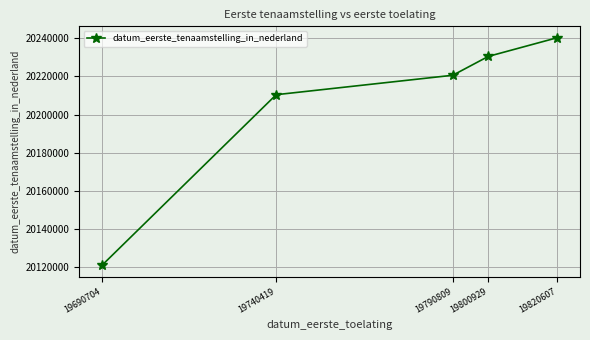

How many distinct data groups are displayed?

1